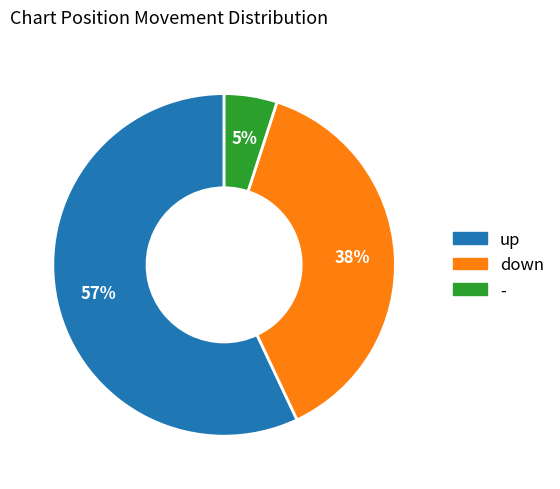

To the nearest percent, what is the difference between the largest and smallest slice percentages?

52%